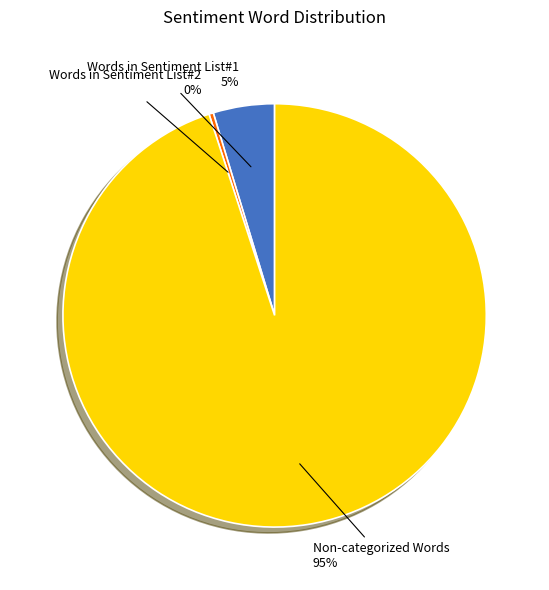

Which slice is the smallest?

Words in Sentiment List#2